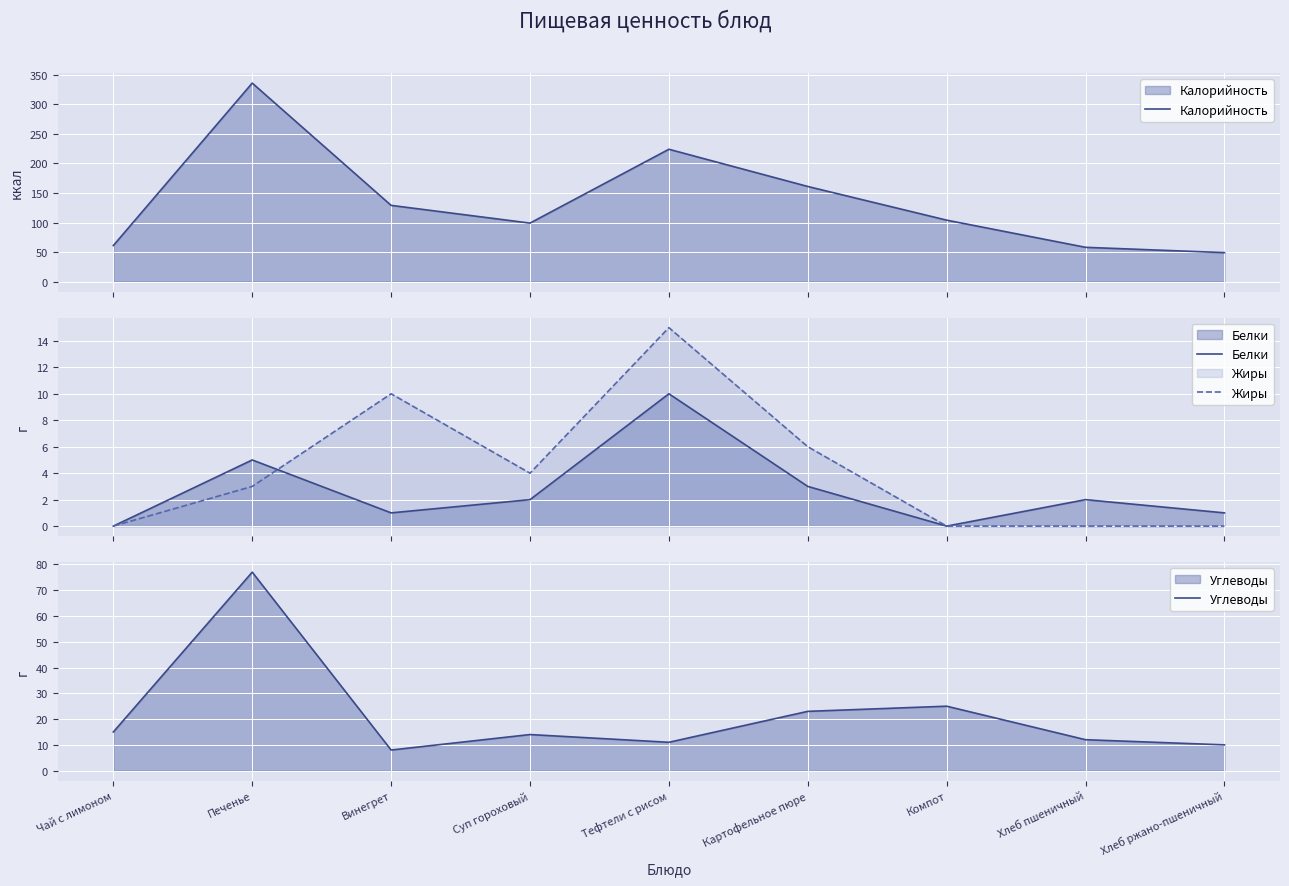

What is the difference between the second highest and minimum values in the Калорийность series?

175